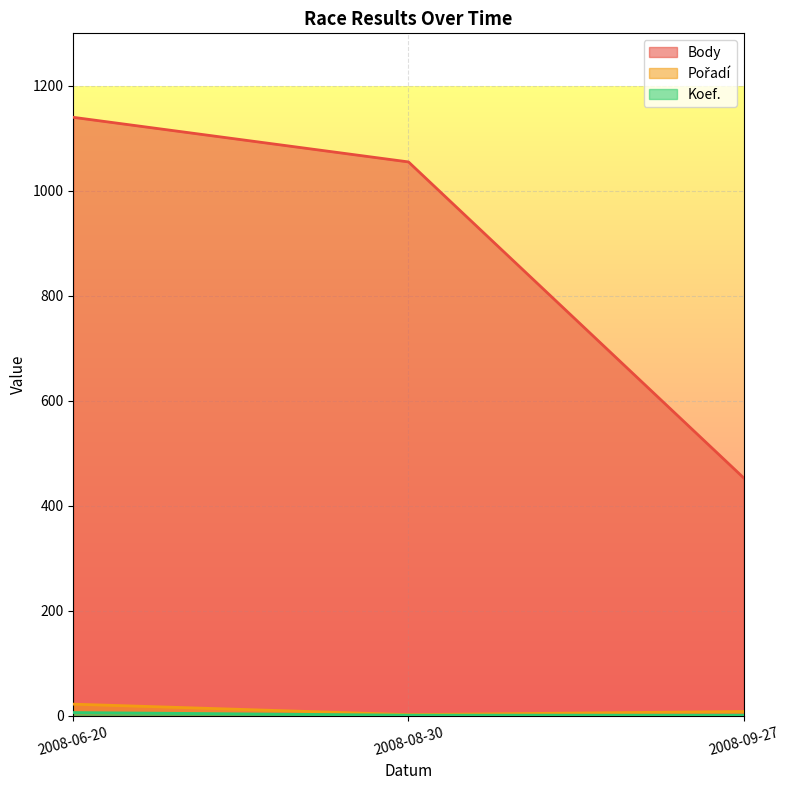

What is the total value across all series at 2008-06-20?

1168